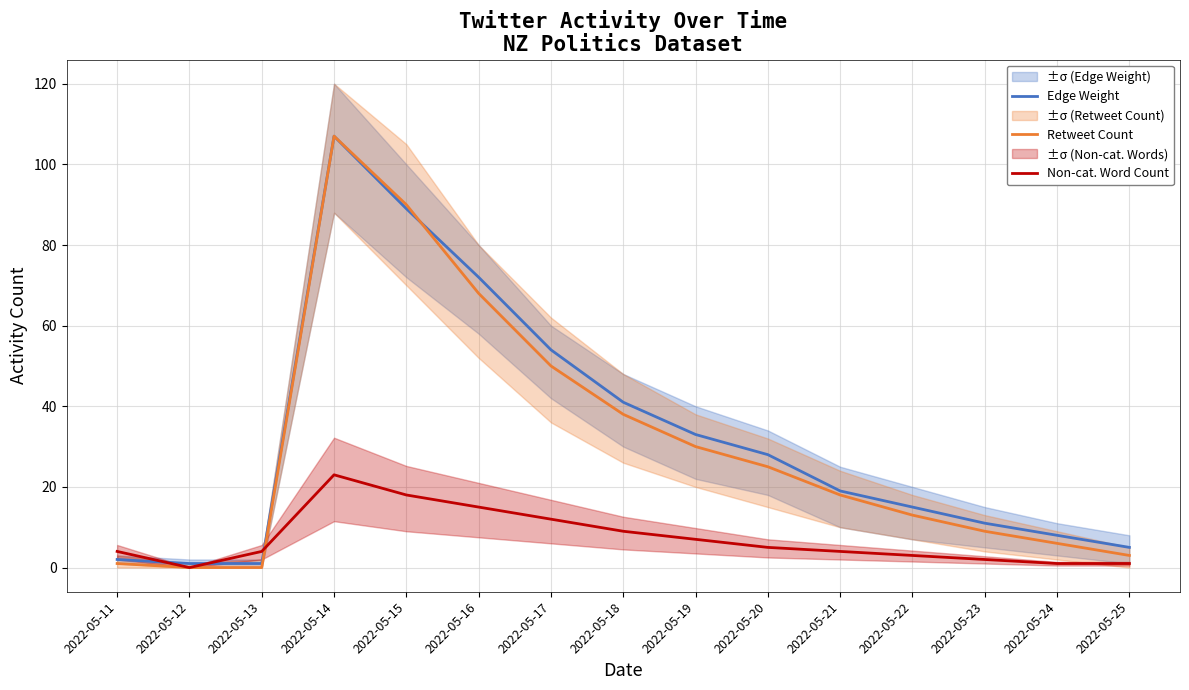

What is the sum of all Non-cat. Word Count values?

108